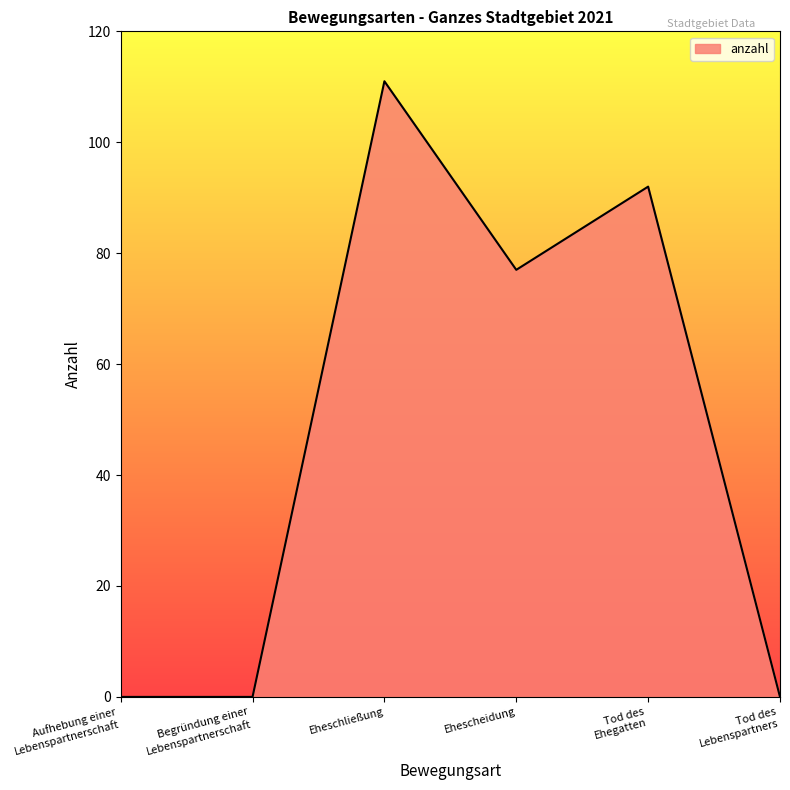

Reading left to right, list all the values displayed in this chart.

0	0	111	77	92	0